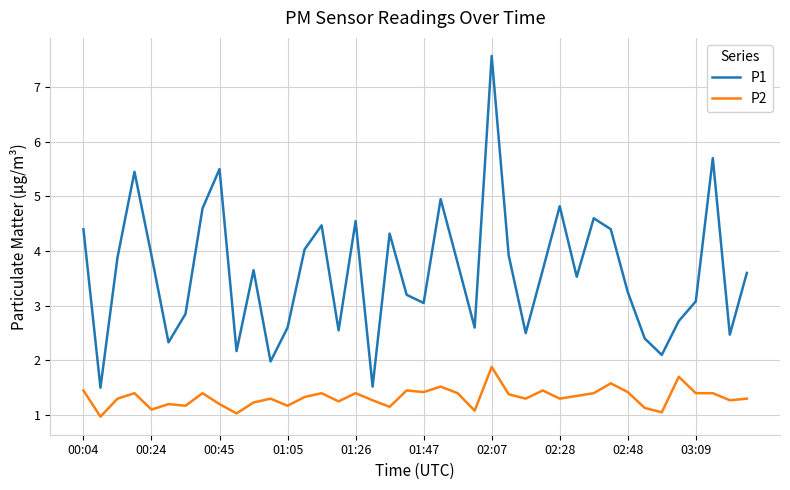

Which series has the largest range (max minus min)?

P1